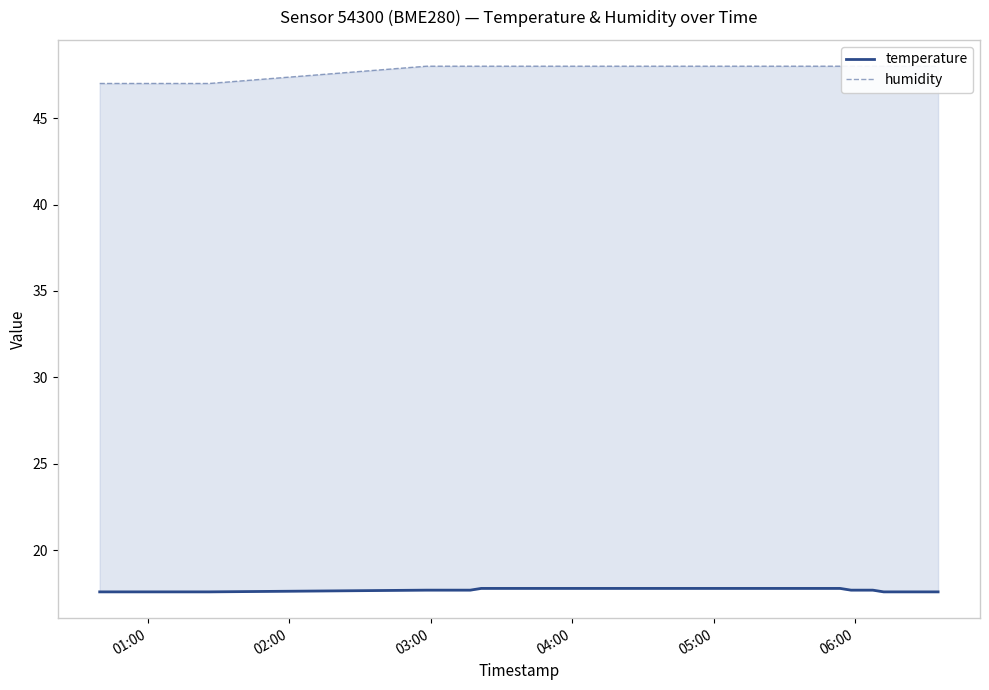

How many values in the humidity series are below 48?

11